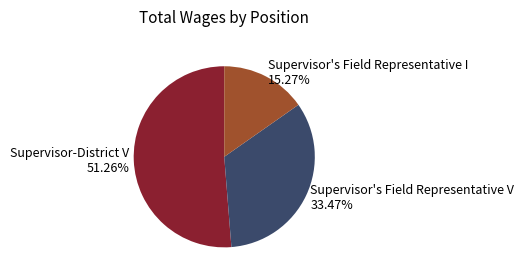

Which has a higher value, Supervisor's Field Representative I or Supervisor-District V?

Supervisor-District V